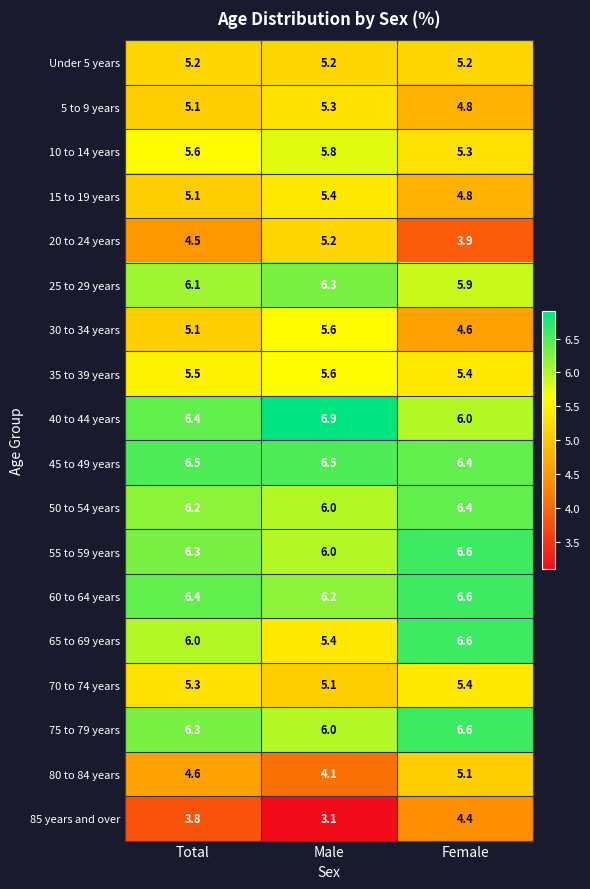

What is the total value across all series at Female?

100.0